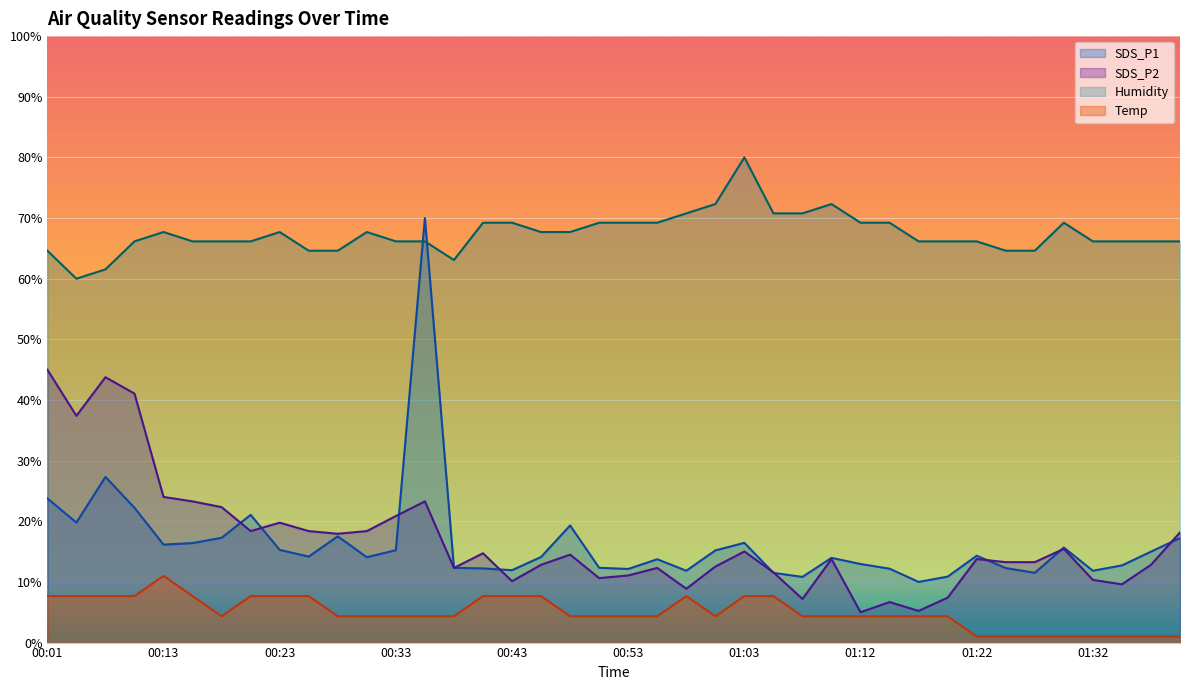

Reading left to right, what are all the values shown in this chart?

SDS_P1: 23.8	19.8	27.3	22.2	16.2	16.4	17.3	21.1	15.3	14.2	17.5	14.1	15.2	70.0	12.3	12.2	11.9	14.1	19.3	12.3	12.1	13.7	11.8	15.2	16.4	11.5	10.8	14.0	13.0	12.2	10.0	10.9	14.3	12.3	11.5	15.7	11.8	12.7	15.0	17.2
SDS_P2: 45.0	37.4	43.8	41.1	24.0	23.3	22.3	18.4	19.8	18.4	17.9	18.4	20.9	23.3	12.3	14.7	10.1	12.8	14.5	10.6	11.1	12.3	8.9	12.5	15.0	11.6	7.2	13.8	5.0	6.7	5.2	7.4	13.8	13.3	13.3	15.5	10.3	9.6	12.8	18.2
Humidity: 64.6	60.0	61.5	66.2	67.7	66.2	66.2	66.2	67.7	64.6	64.6	67.7	66.2	66.2	63.1	69.2	69.2	67.7	67.7	69.2	69.2	69.2	70.8	72.3	80.0	70.8	70.8	72.3	69.2	69.2	66.2	66.2	66.2	64.6	64.6	69.2	66.2	66.2	66.2	66.2
Temp: 7.7	7.7	7.7	7.7	11.0	7.7	4.3	7.7	7.7	7.7	4.3	4.3	4.3	4.3	4.3	7.7	7.7	7.7	4.3	4.3	4.3	4.3	7.7	4.3	7.7	7.7	4.3	4.3	4.3	4.3	4.3	4.3	1.0	1.0	1.0	1.0	1.0	1.0	1.0	1.0